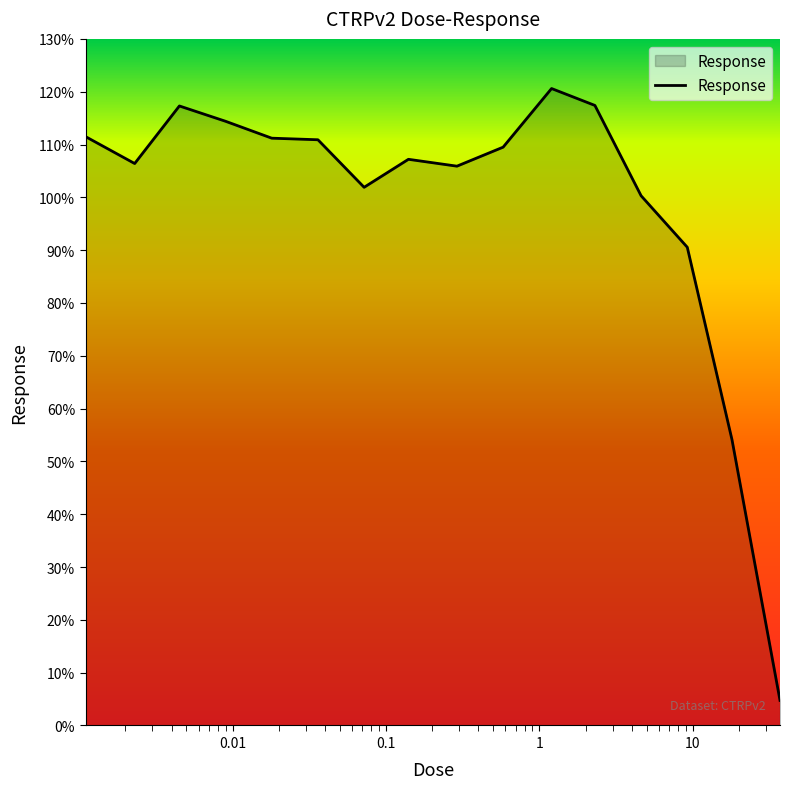

What is the smallest value displayed?

4.7